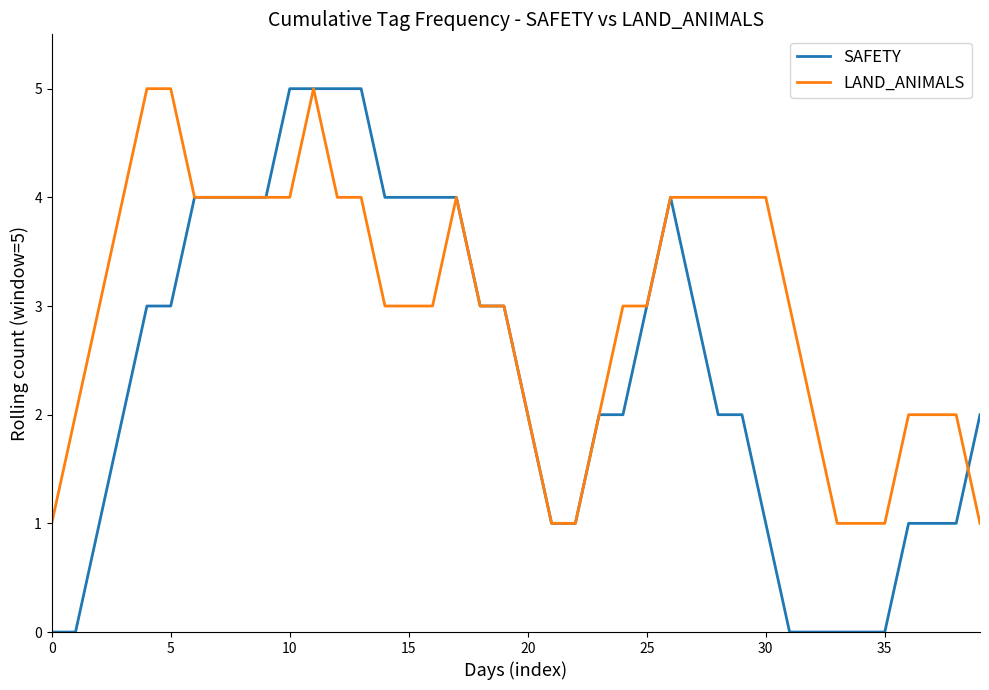

Which series has the largest total across all categories?

LAND_ANIMALS